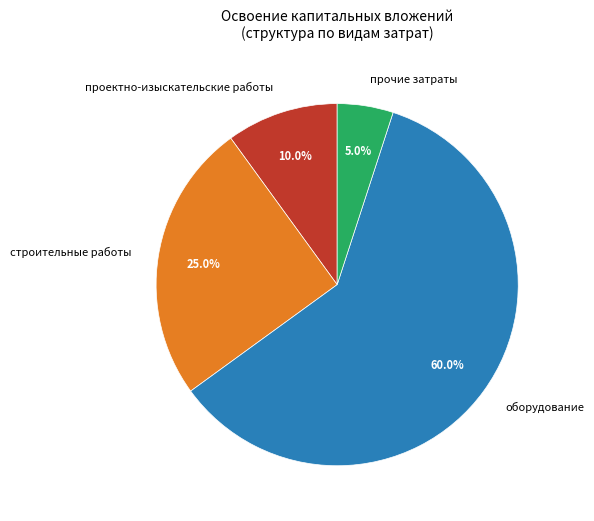

Between строительные работы and прочие затраты, which is larger?

строительные работы